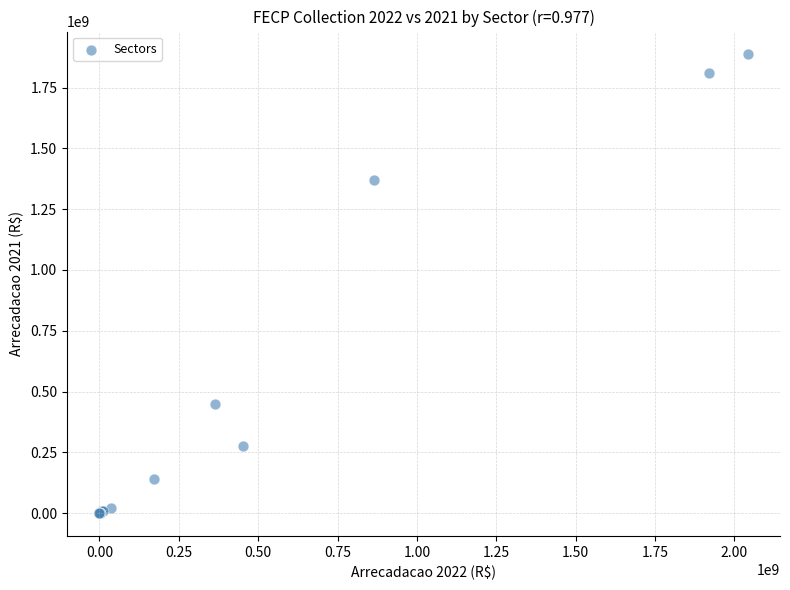

What Y value in the scatter plot is closest to 943155599?

1372046395.8